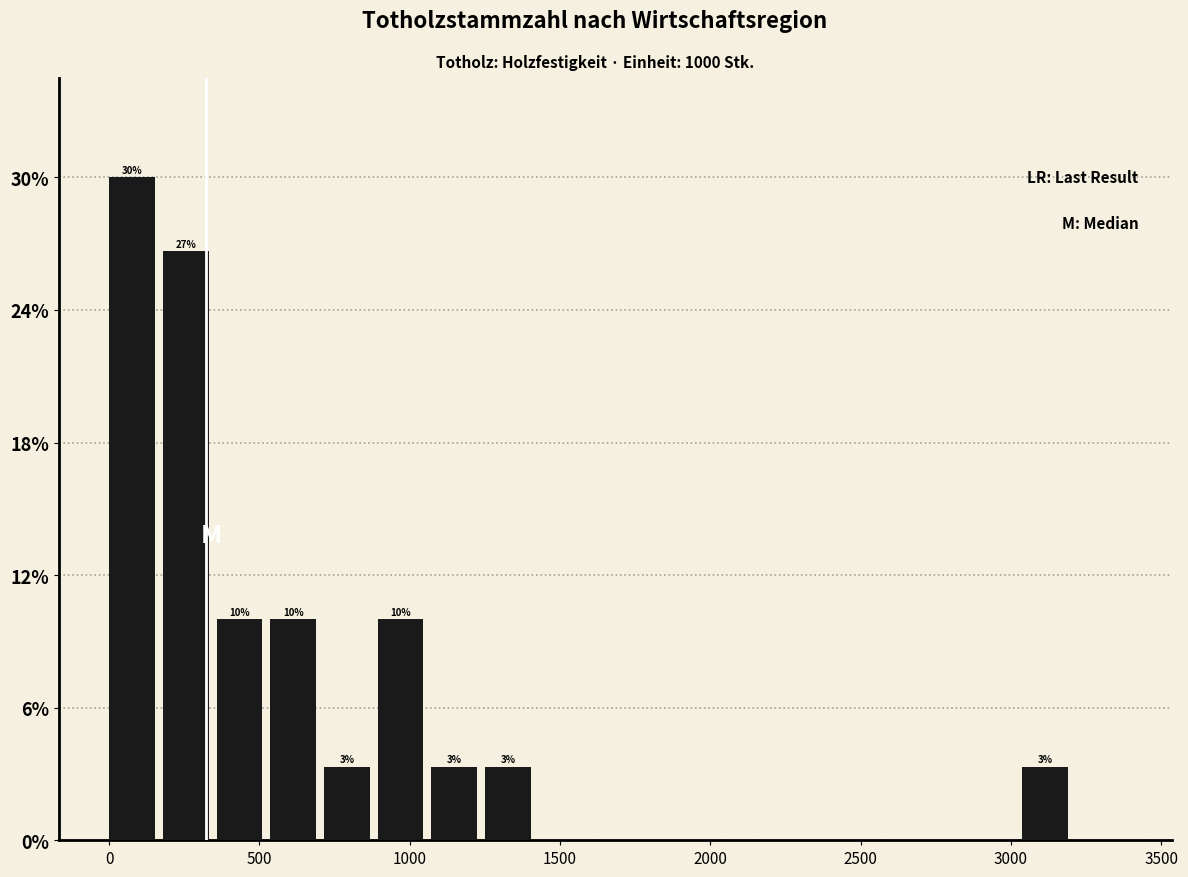

Around what value on the x-axis is the tallest bar? Give the approximate position of its centre, as read against the axis.

100